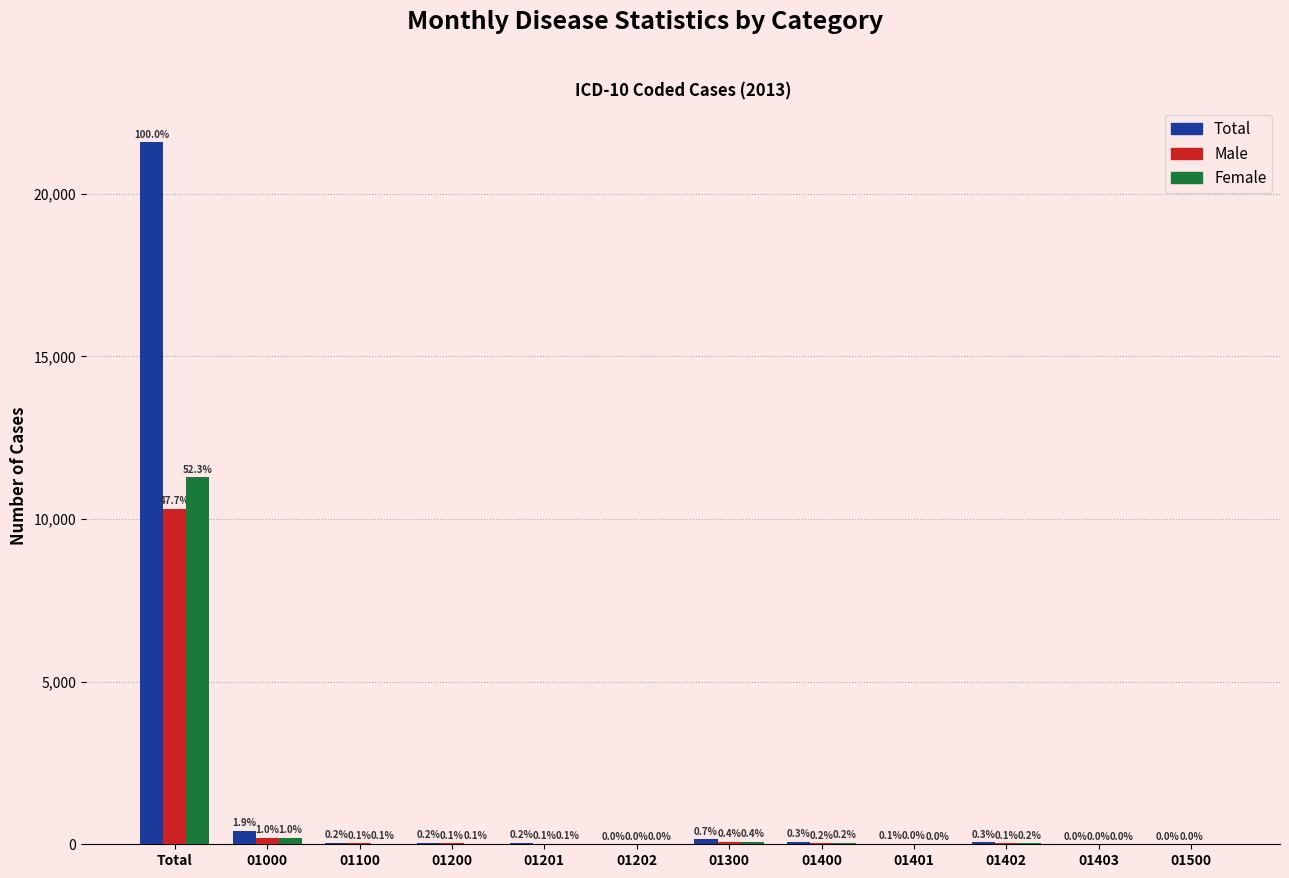

At which label does Total first exceed 51?

Total